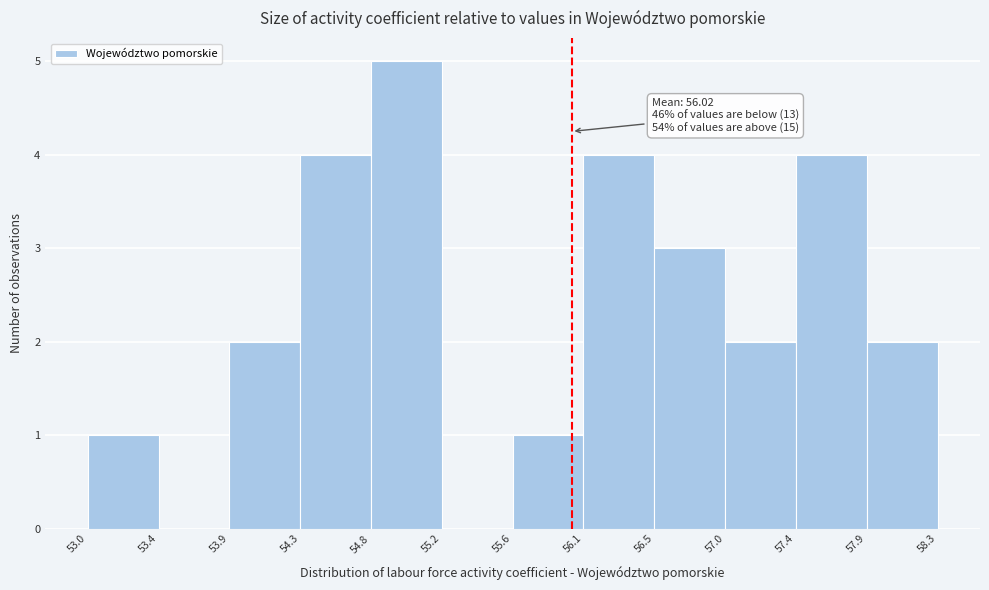

Which range on the x-axis has the tallest bar?

54.8 to 55.2